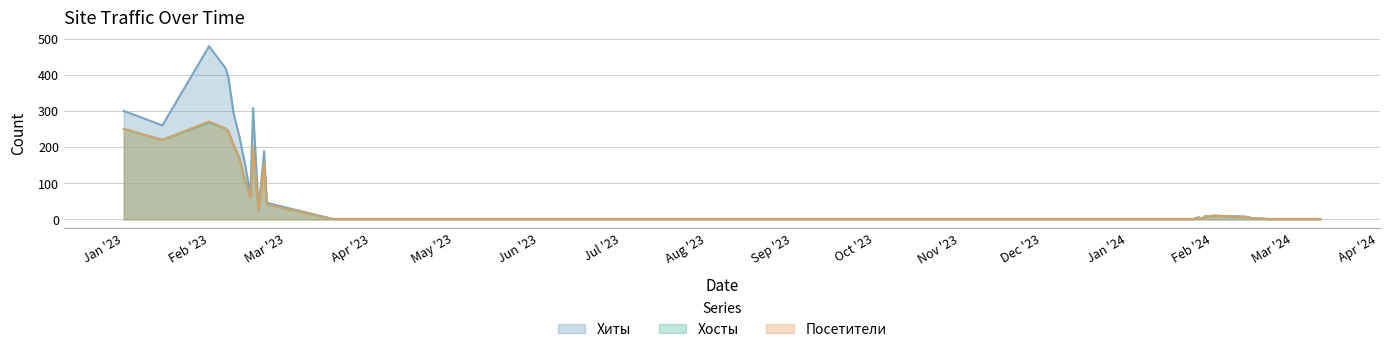

True or false: Хиты and Хосты cross at least once.

False